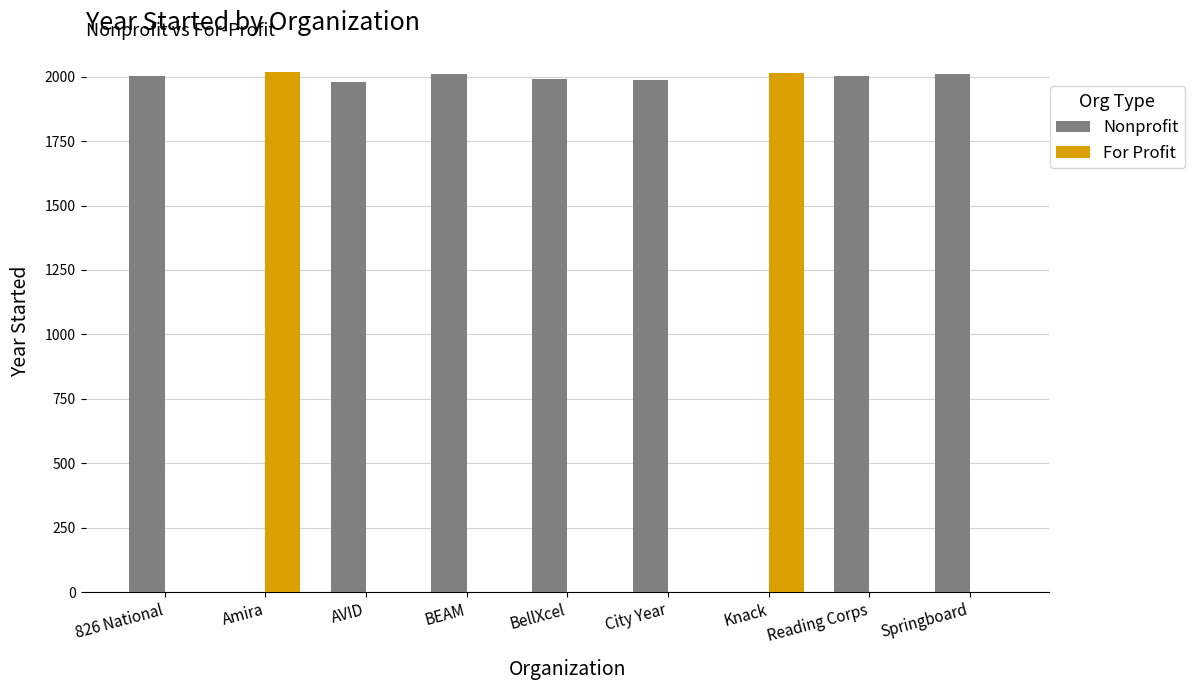

What are all the series names shown in the legend?

Nonprofit, For Profit